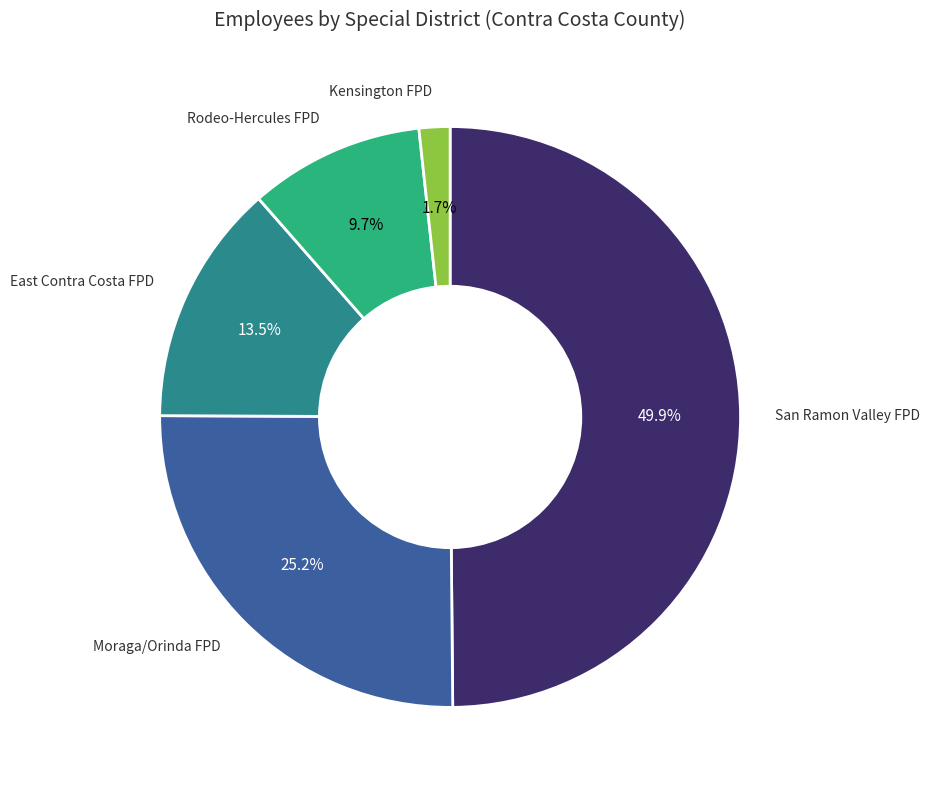

How many segments does this pie chart have?

5